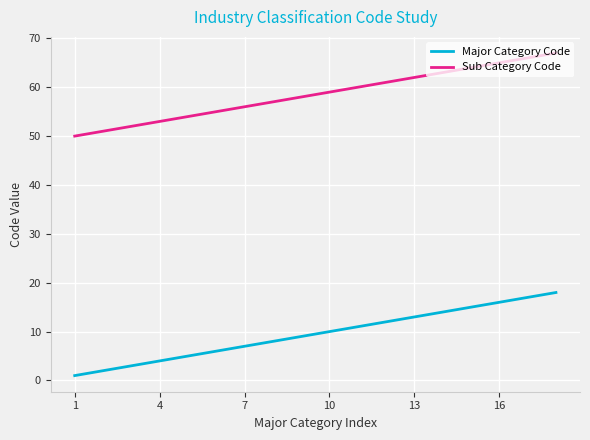

Which series has the largest total across all categories?

Sub Category Code